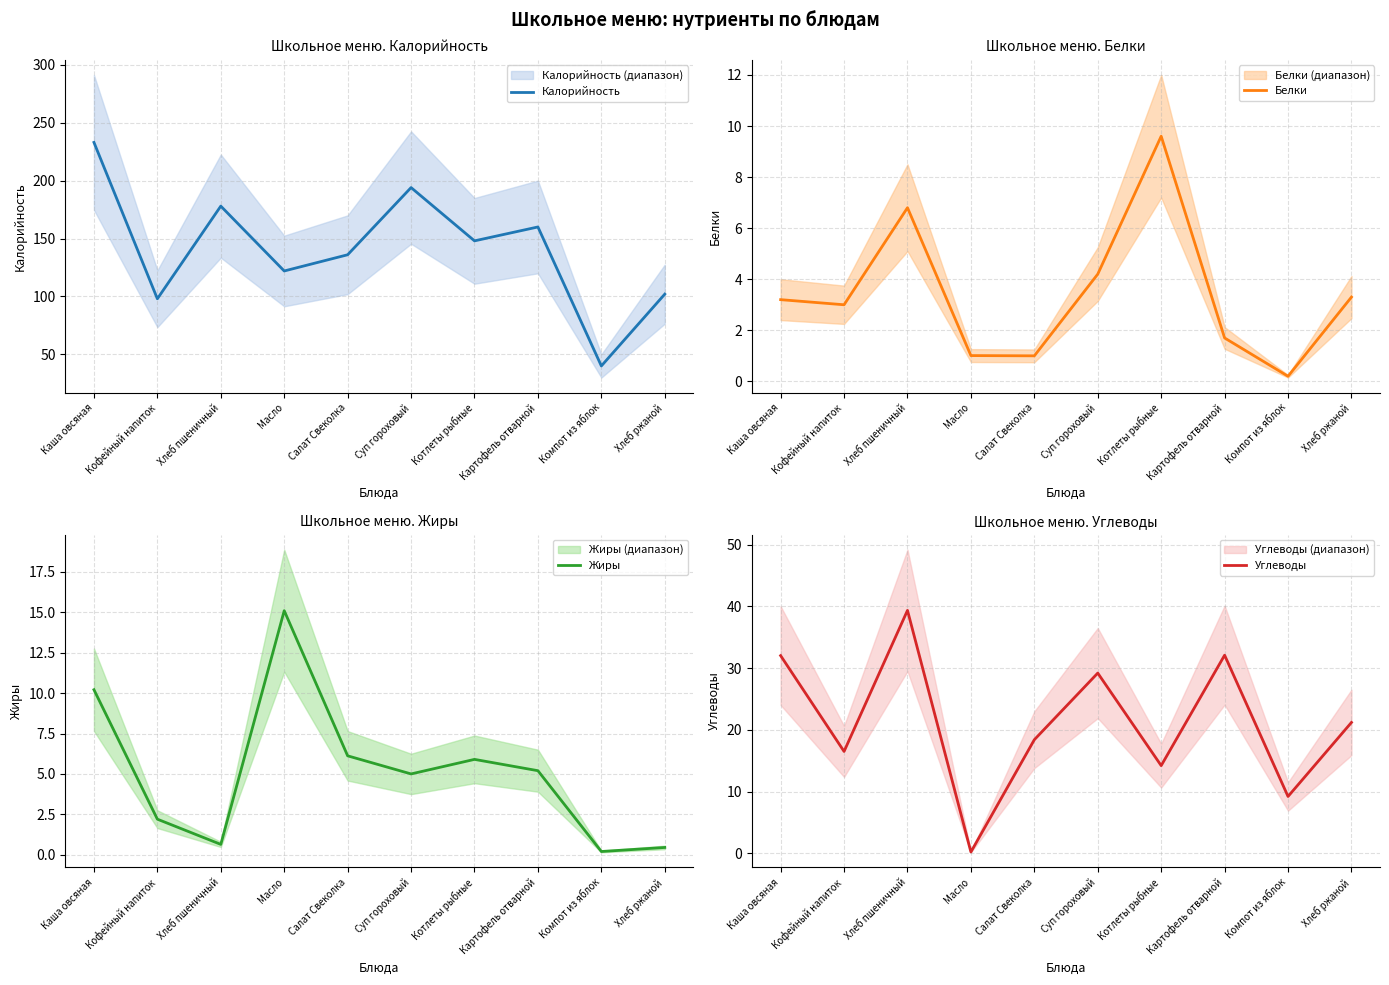

Is it true that Белки equals 1.7 at Картофель отварной?

True